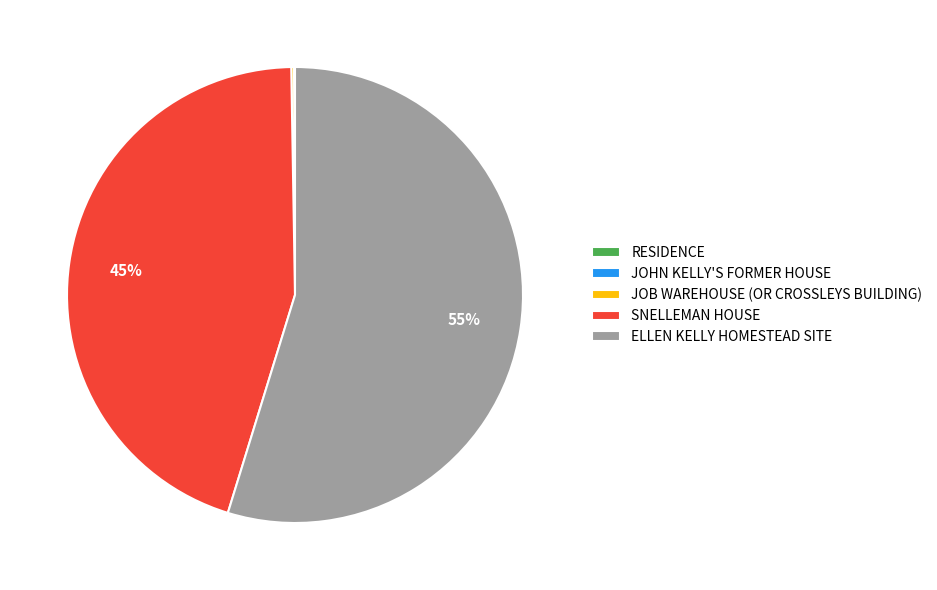

Which category accounts for the majority?

ELLEN KELLY HOMESTEAD SITE